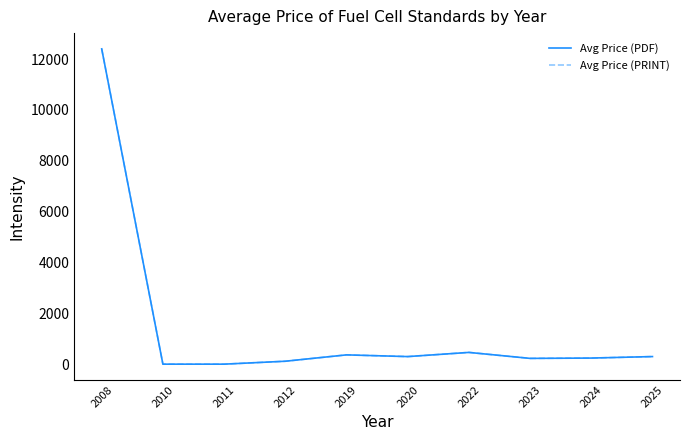

What is the difference between the maximum and second lowest values in the Avg Price (PDF) series?

12400.0